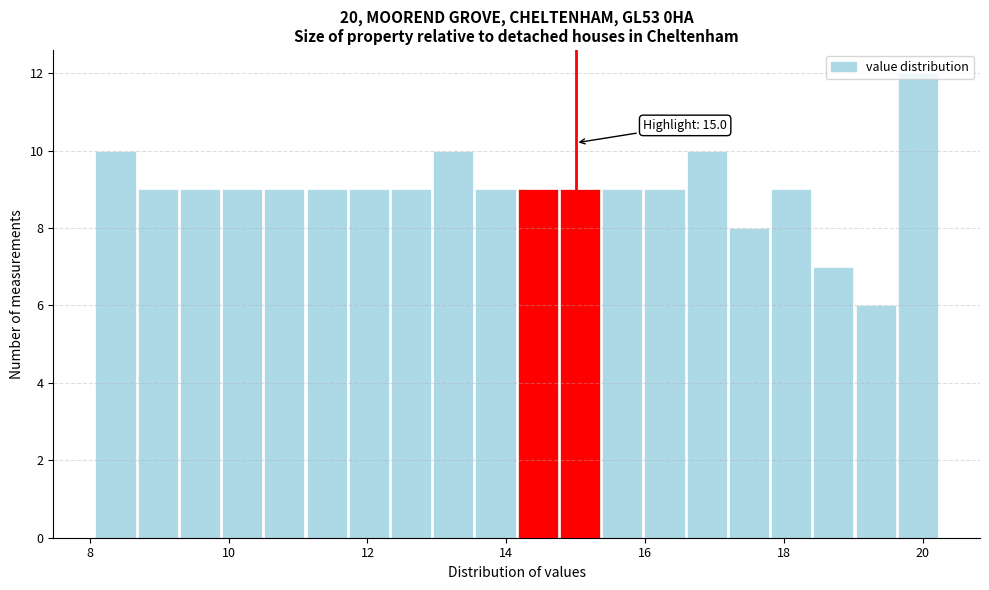

Around what value on the x-axis is the tallest bar? Give the approximate position of its centre, as read against the axis.

20.0